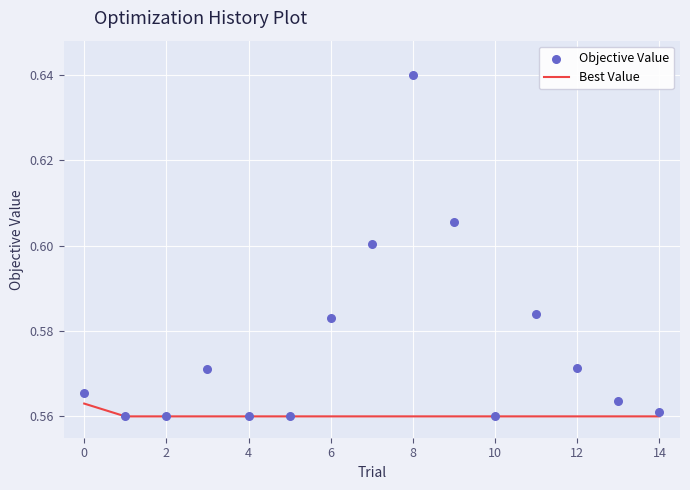

The value of Best Value at 2 is 1.0. True or false?

False